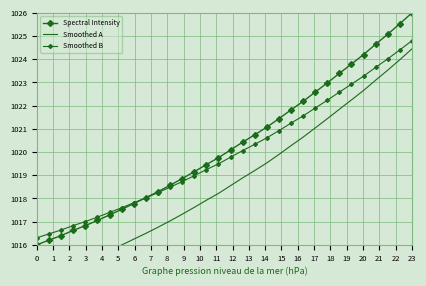

What is the difference between the maximum and minimum values in the Smoothed A series?

10.0